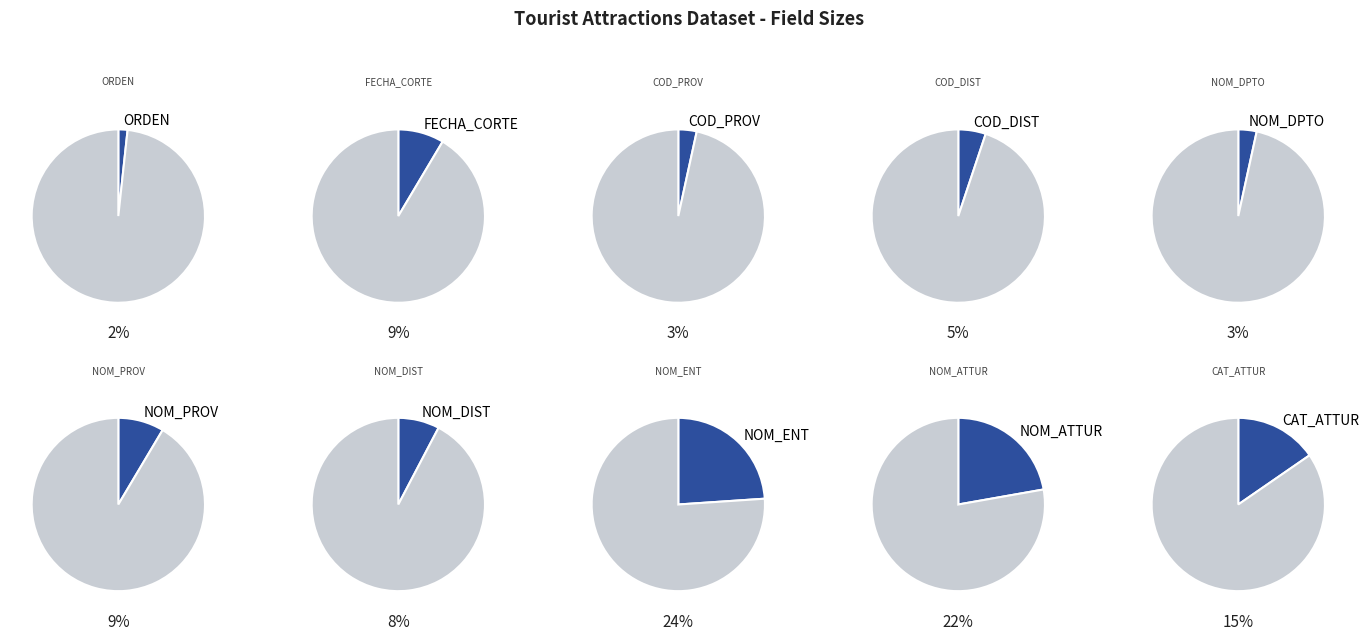

What percentage do NOM_ENT and COD_PROV together represent?

27.4%